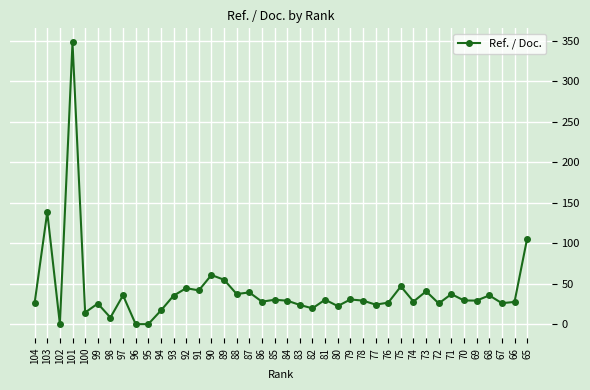

What is the sum of the values at 101 and 86?

375.8